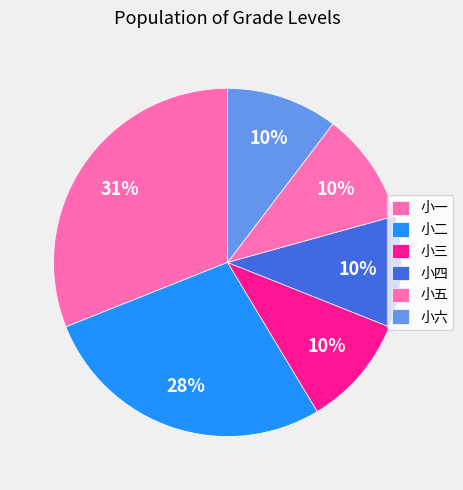

To the nearest percent, what percentage of the pie is 小一?

31%